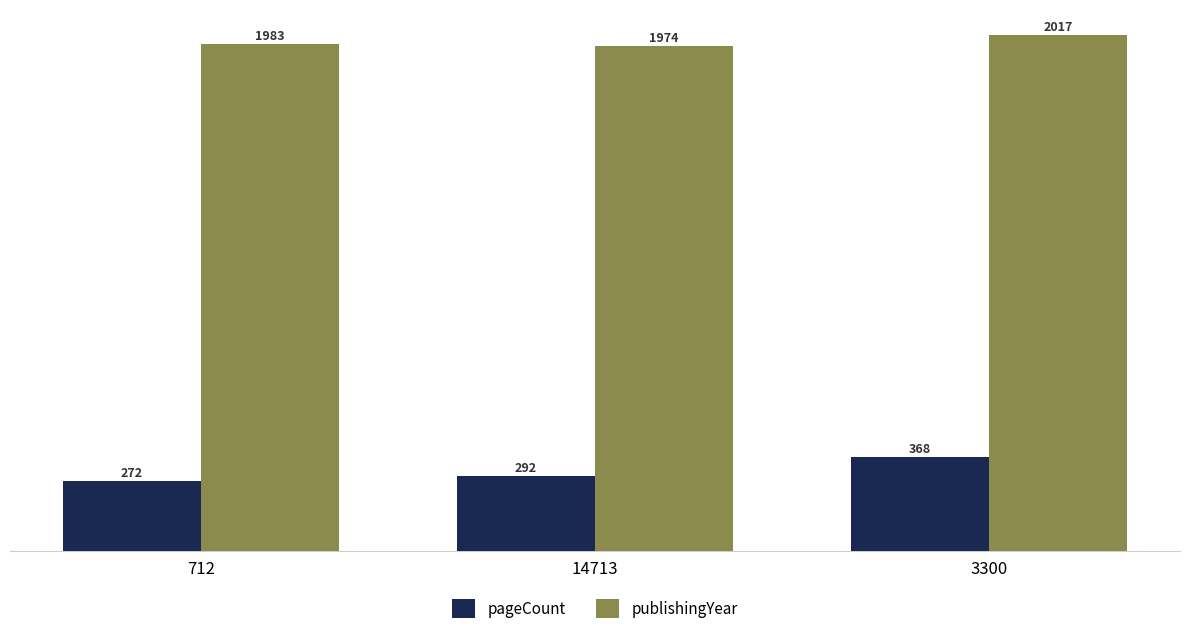

Reading left to right, list all the values displayed in this chart.

pageCount: 272	292	368
publishingYear: 1983	1974	2017